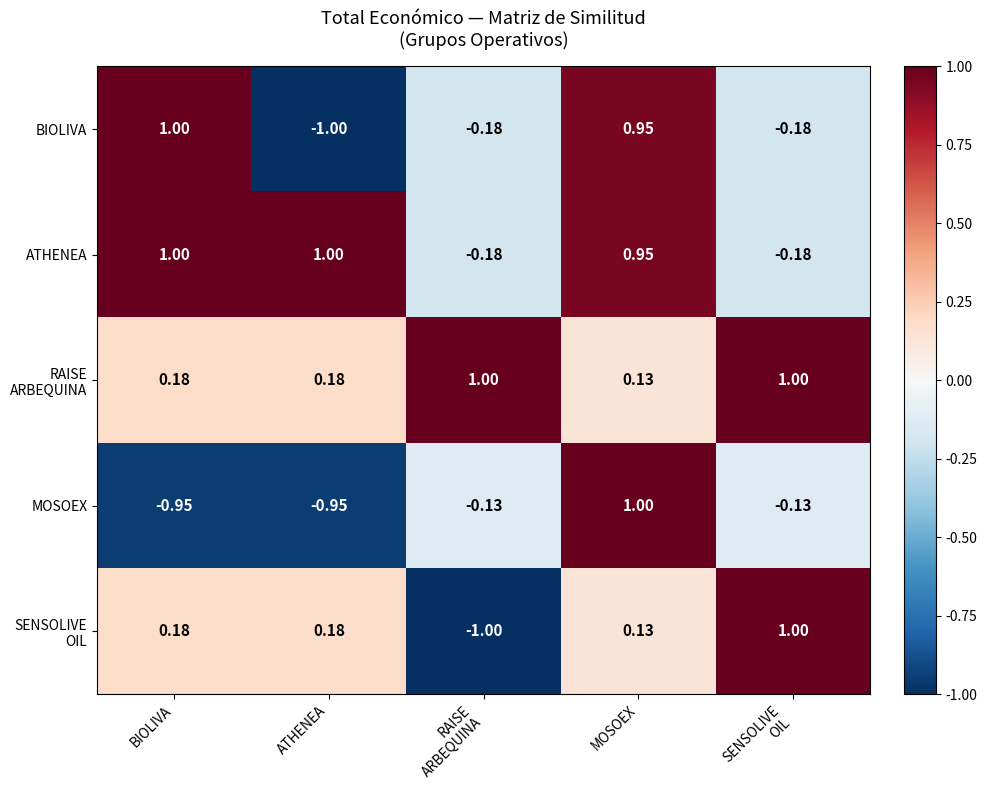

How many categories are shown in the chart?

5